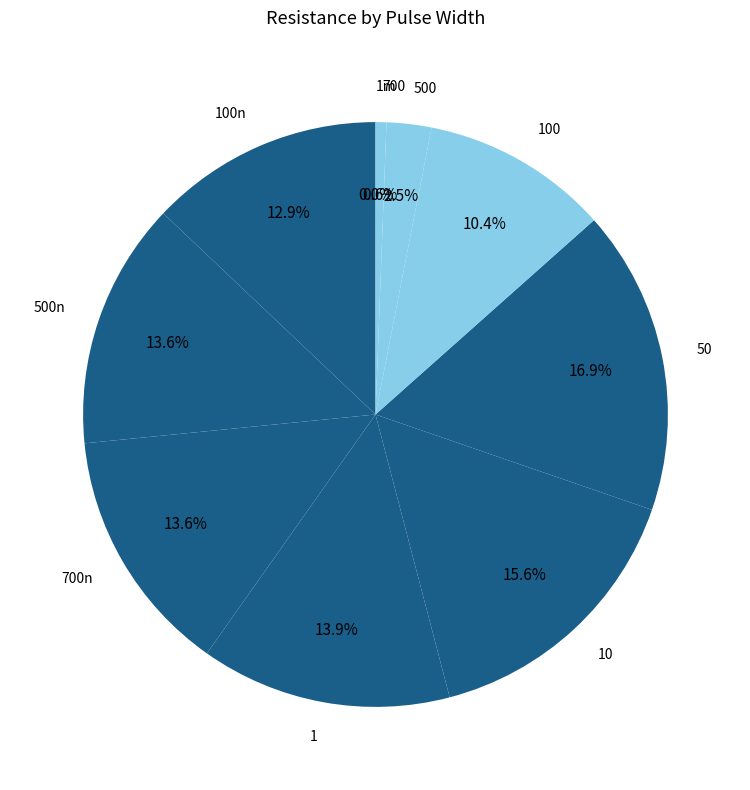

What is the largest slice in the pie chart?

50